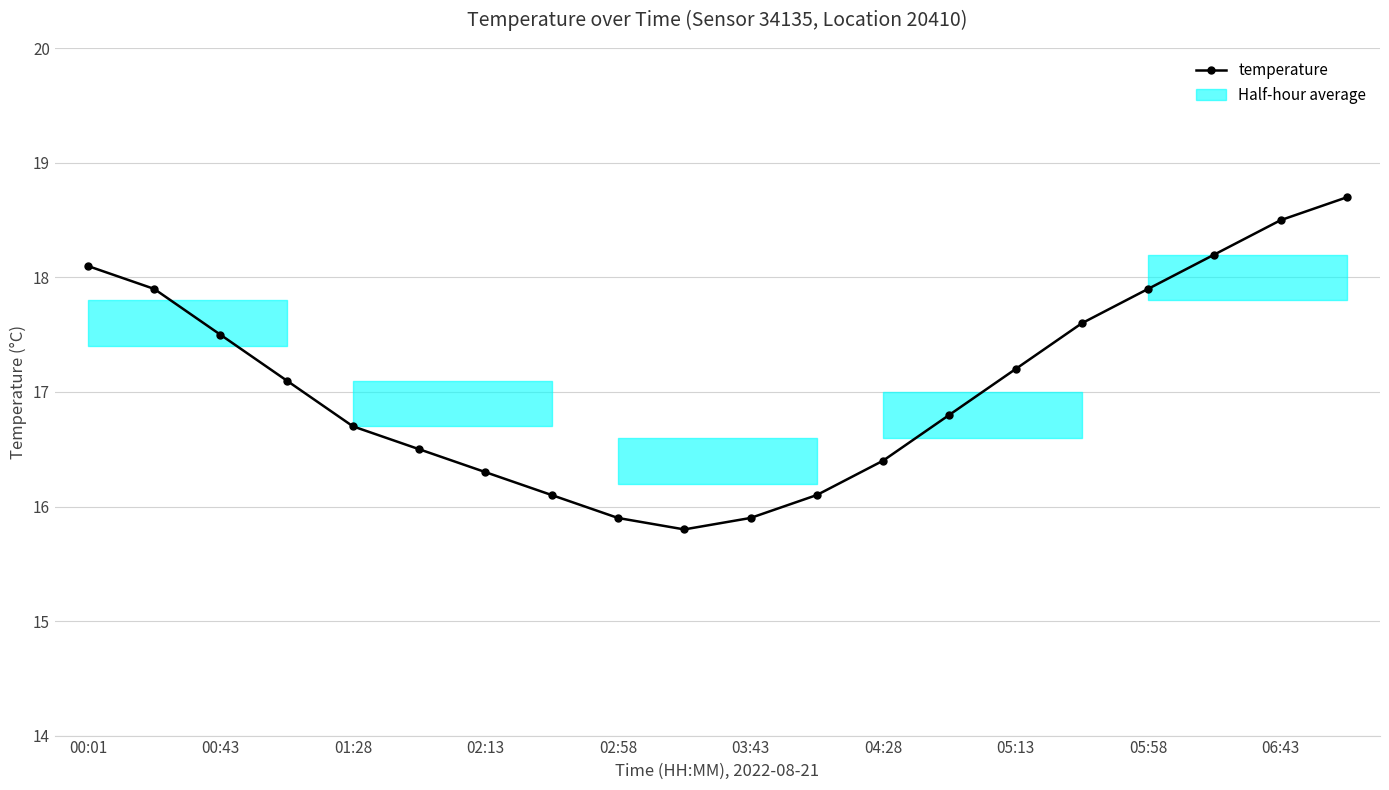

Reading left to right, transcribe all the data shown in this chart.

18.1	17.9	17.5	17.1	16.7	16.5	16.3	16.1	15.9	15.8	15.9	16.1	16.4	16.8	17.2	17.6	17.9	18.2	18.5	18.7